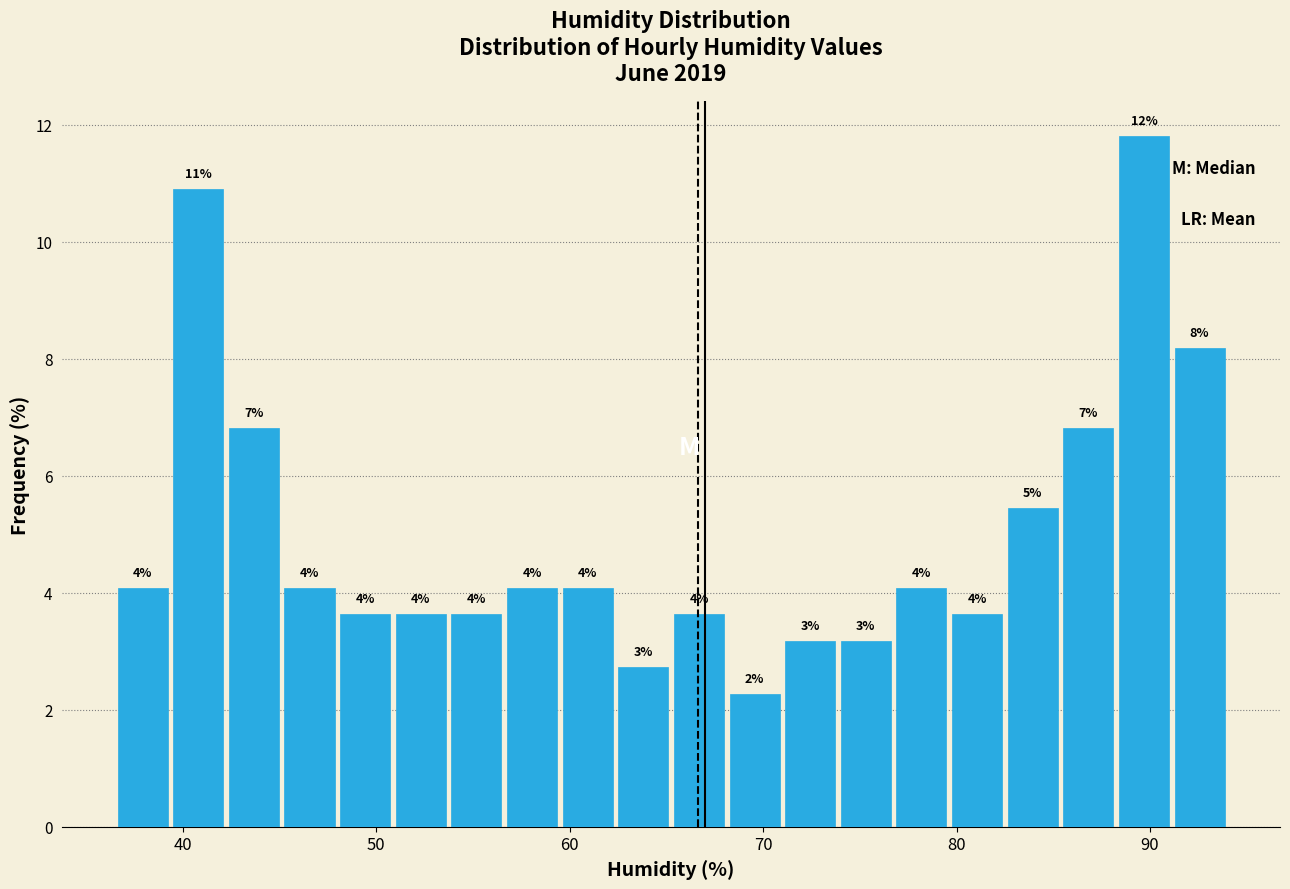

Around what value on the x-axis is the tallest bar? Give the approximate position of its centre, as read against the axis.

90